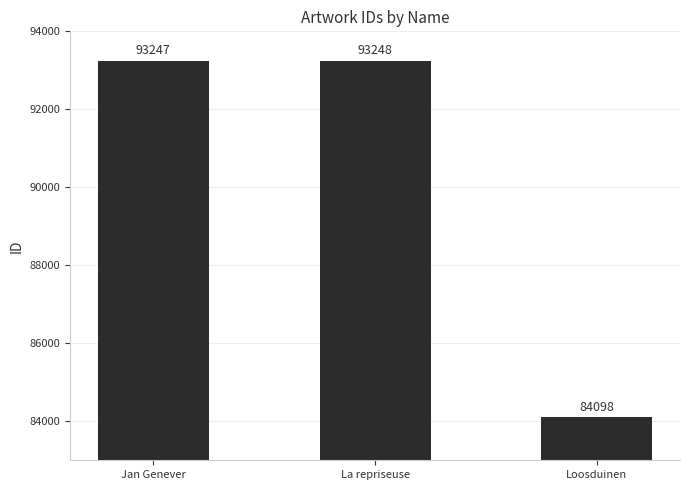

Reading left to right, what are all the values shown in this chart?

93247	93248	84098